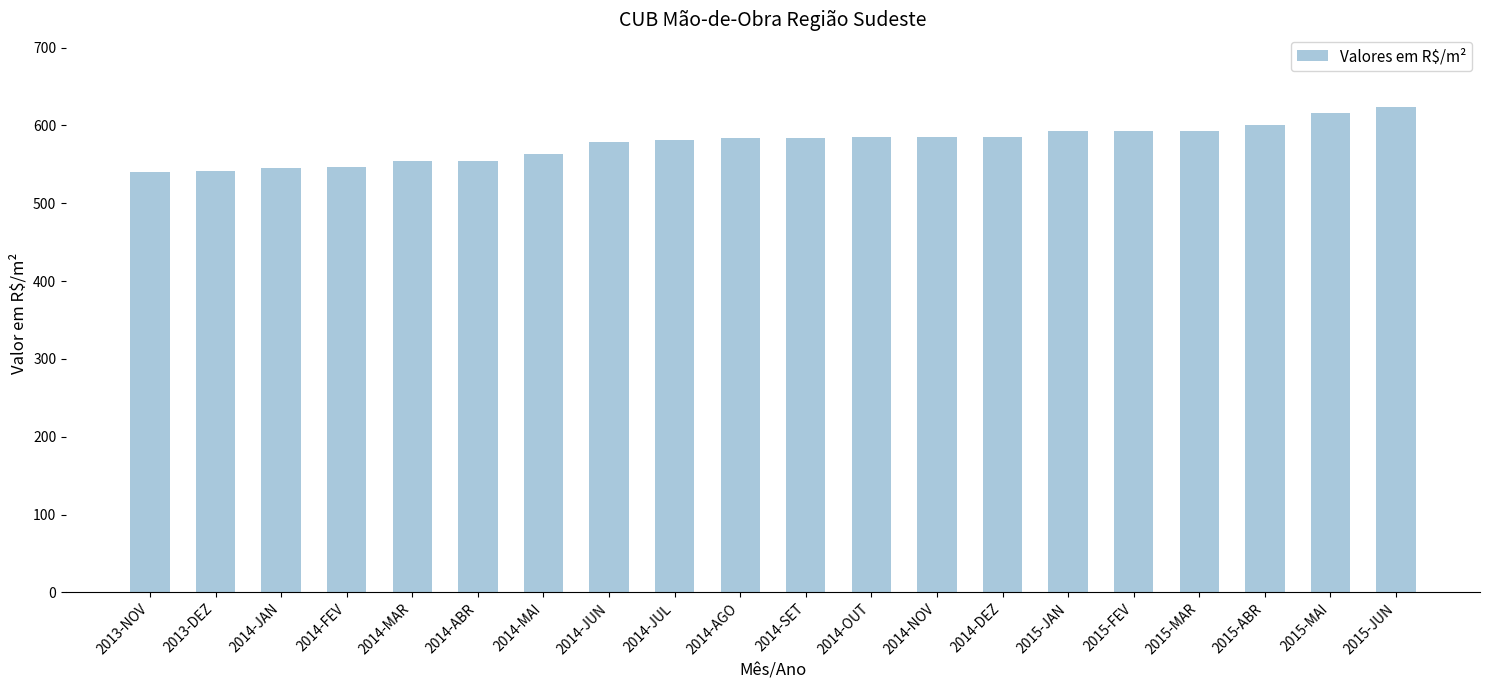

Read the value at 2014-DEZ.

585.4